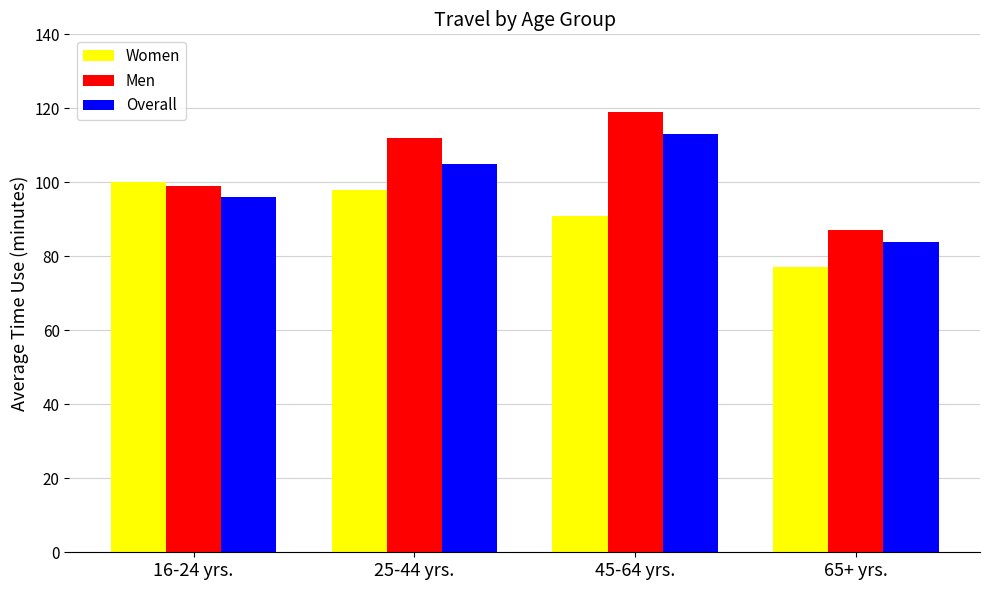

Which series has the widest spread of values?

Men